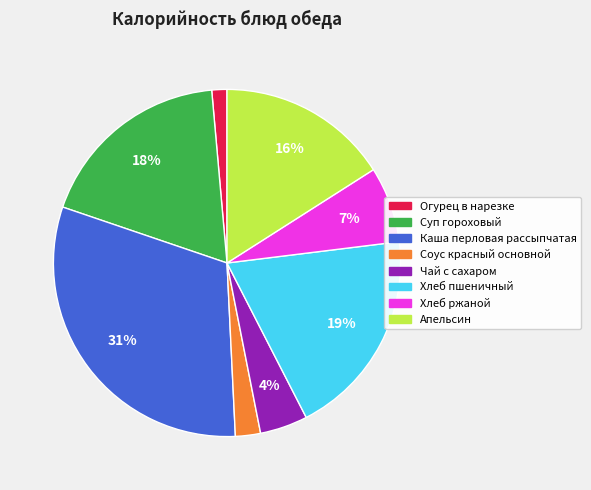

Rank the categories by value from lowest to highest.

Огурец в нарезке, Соус красный основной, Чай с сахаром, Хлеб ржаной, Апельсин, Суп гороховый, Хлеб пшеничный, Каша перловая рассыпчатая